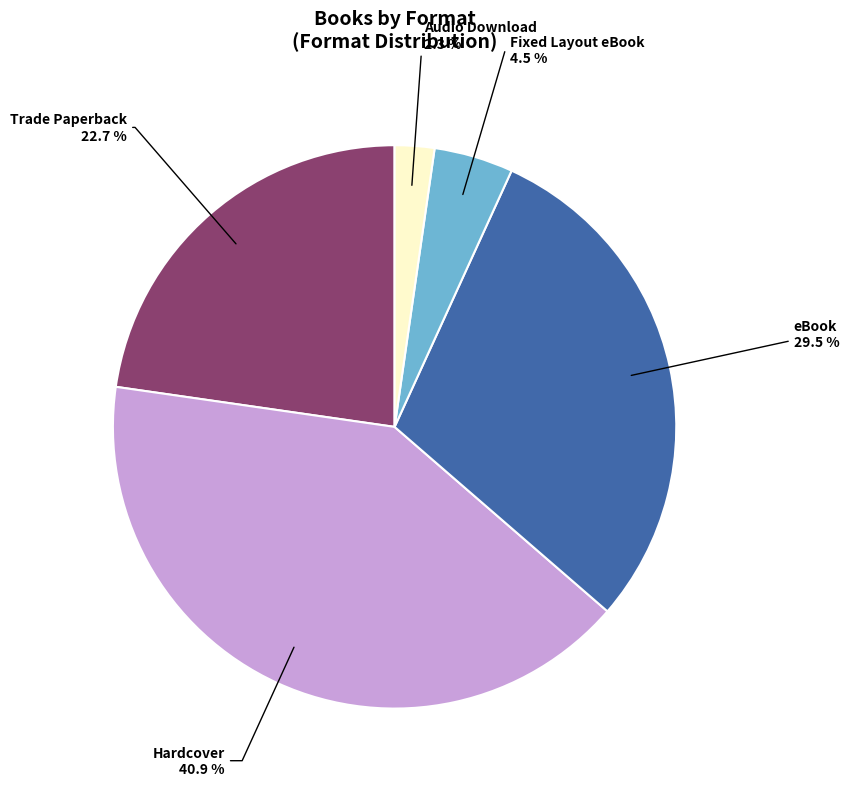

Is there a majority slice in this chart?

No